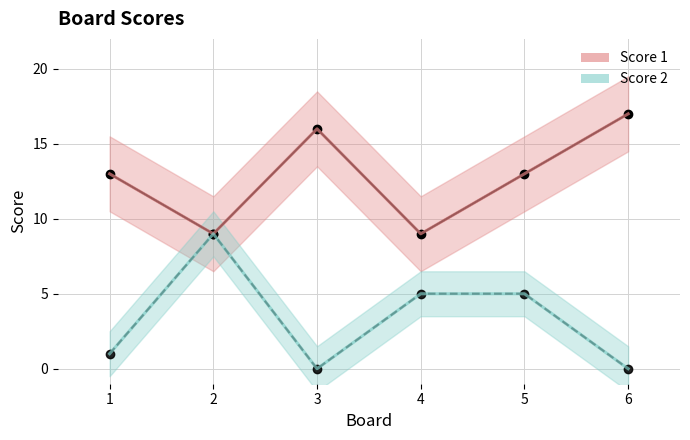

True or false: Score 1 and Score 2 intersect in this chart.

False